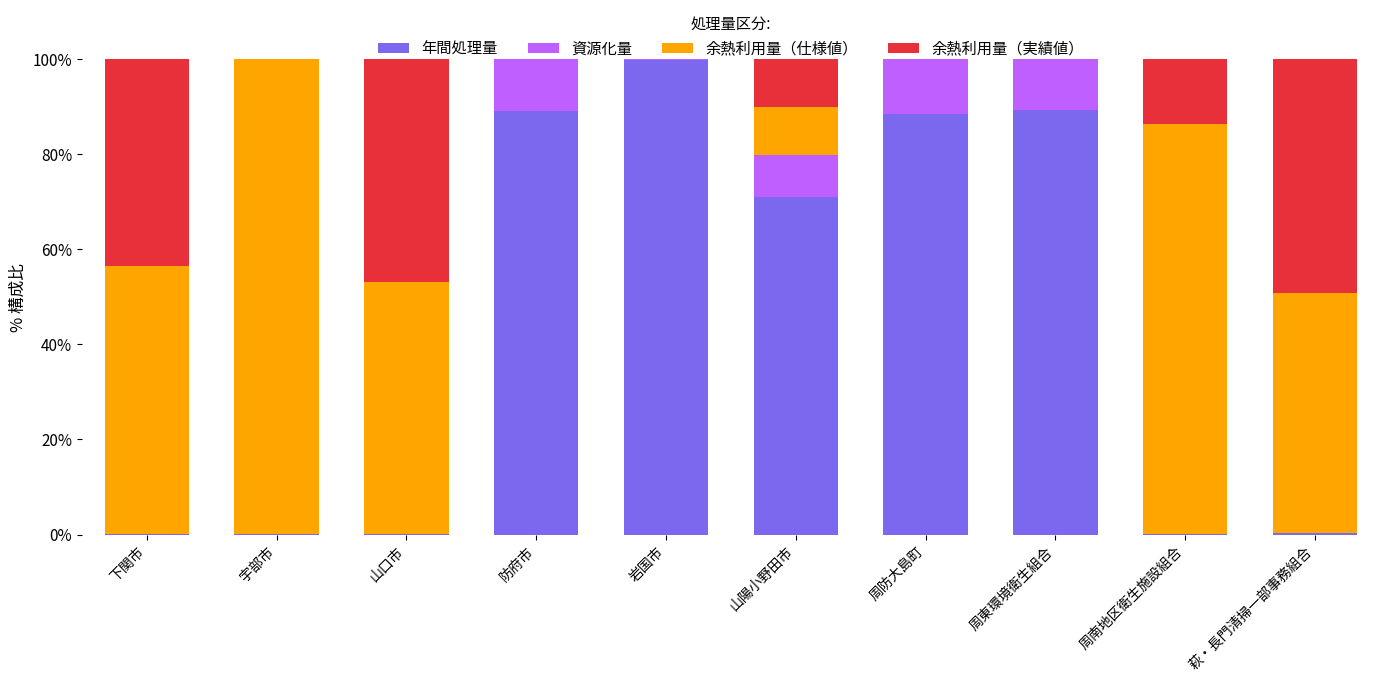

What is the sum of all 年間処理量 values?

438.2